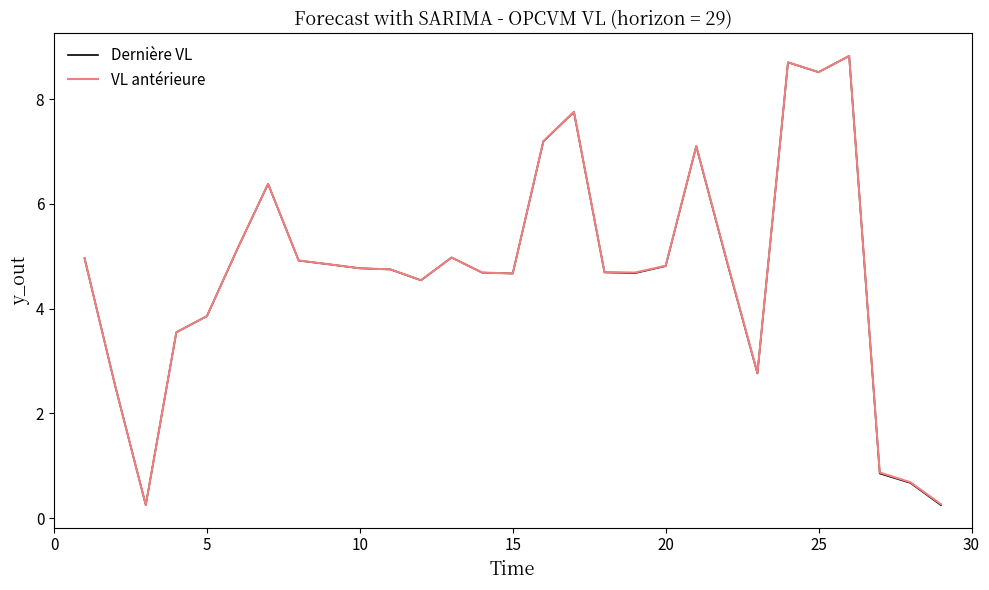

What is the highest value of the Dernière VL series?

8.8